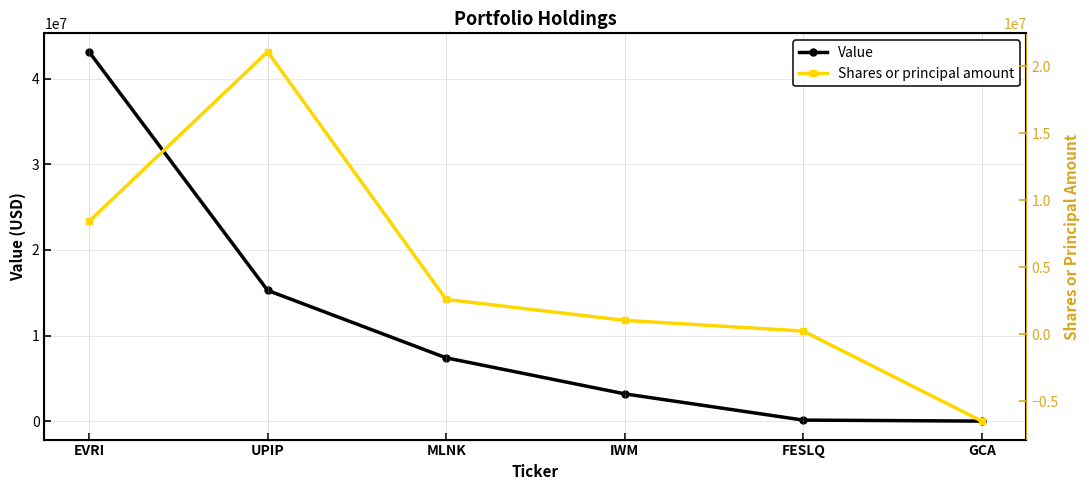

What is the approximate value of Value at IWM, to the nearest 100?

3186000